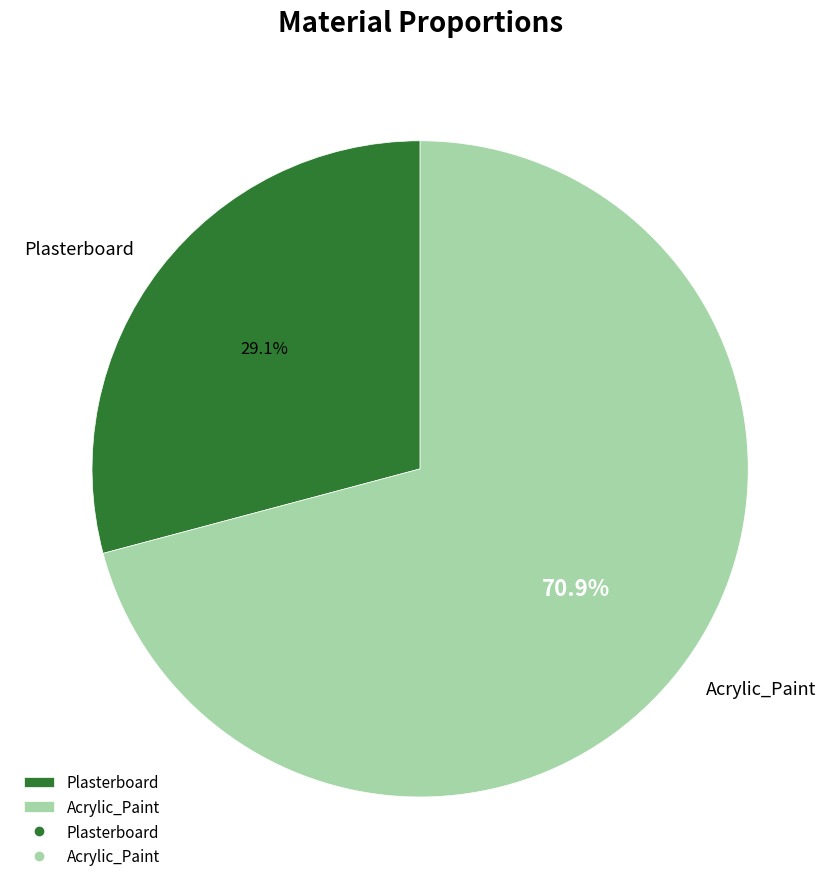

To the nearest percent, what is the combined percentage of Plasterboard and Acrylic_Paint?

100%